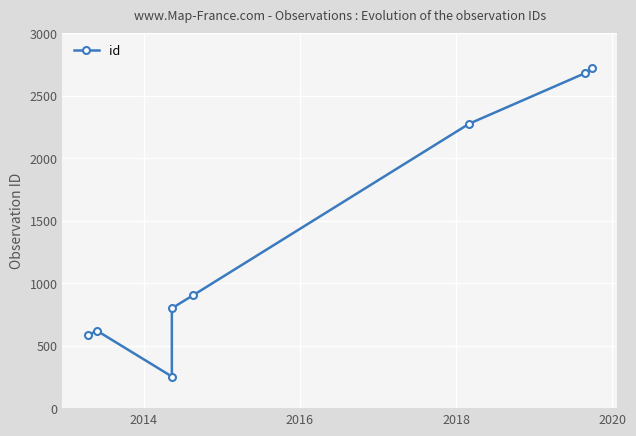

Does the chart display data point markers on the line(s)?

Yes